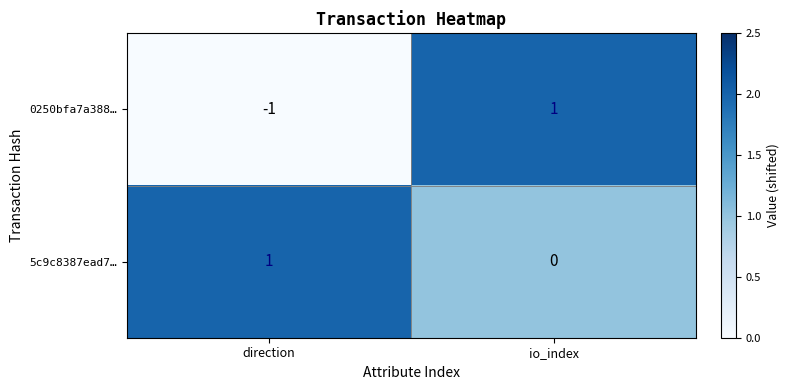

Rank the series at direction from highest to lowest value.

5c9c8387ead7…, 0250bfa7a388…